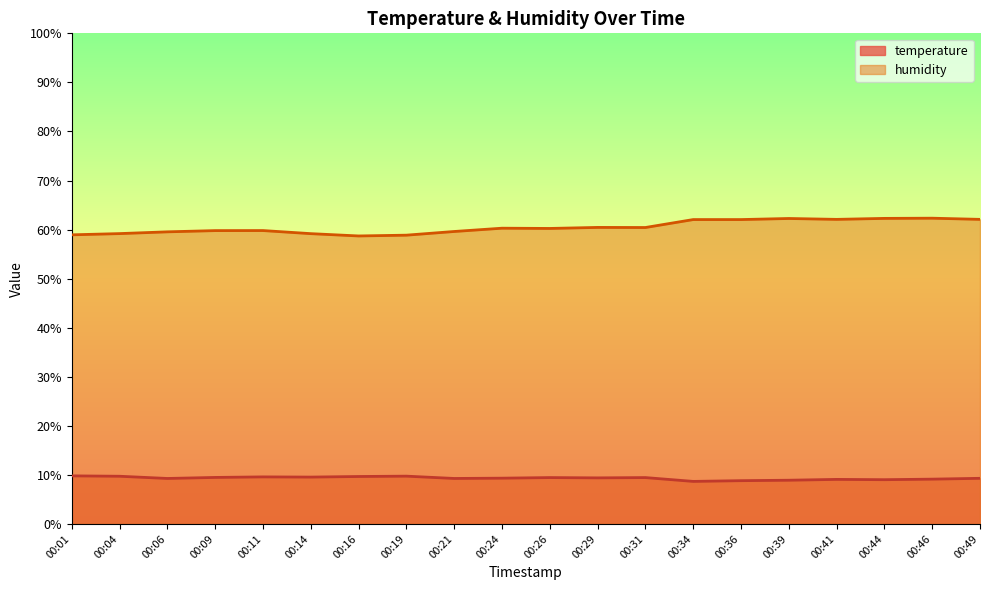

How many data points in humidity are above 60?

11